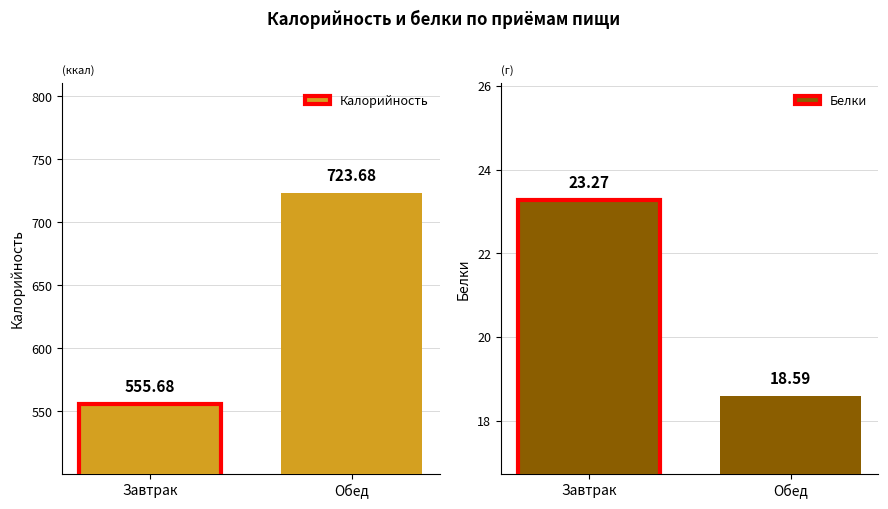

True or false: Белки has a value of 6.9 at Обед.

False